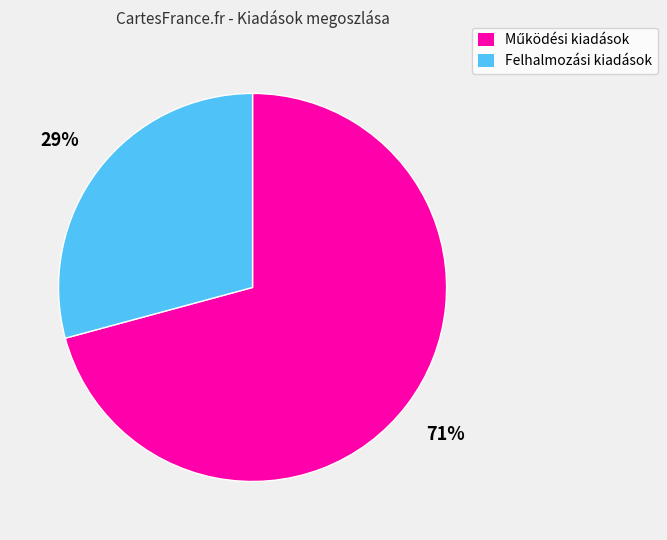

To the nearest percent, what is the average slice percentage?

50%